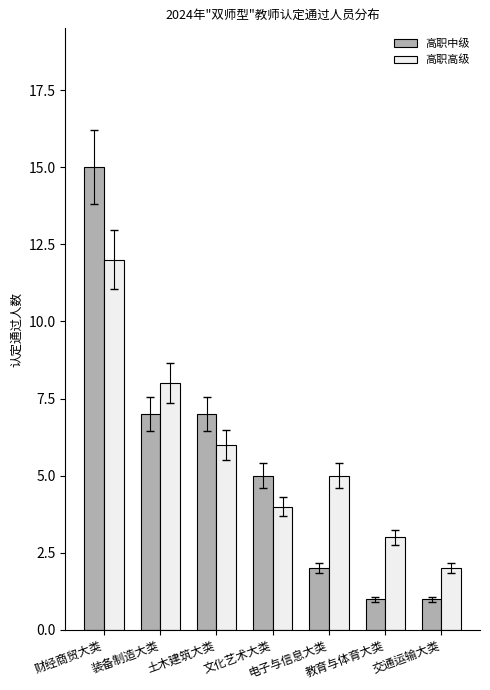

Reading right to left, what are all the values shown in this chart?

高职中级: 1	1	2	5	7	7	15
高职高级: 2	3	5	4	6	8	12